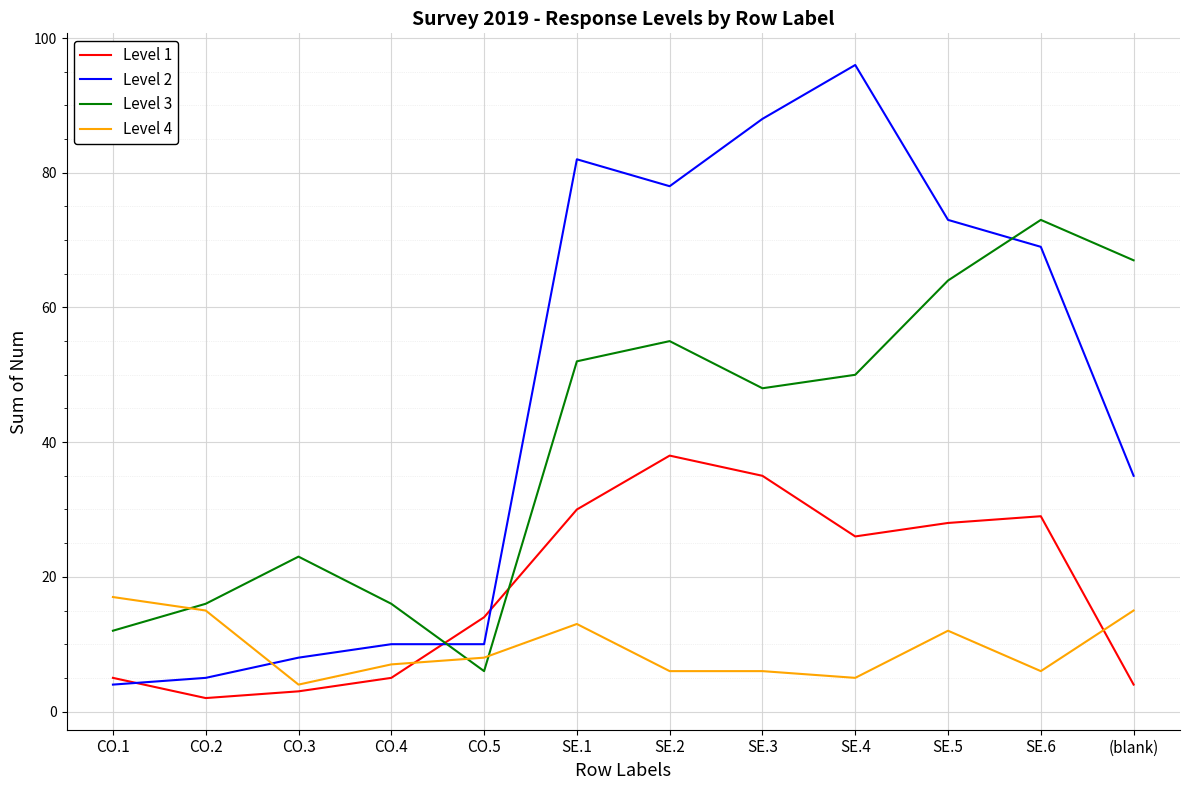

True or false: Level 3 and Level 1 cross at least once.

True